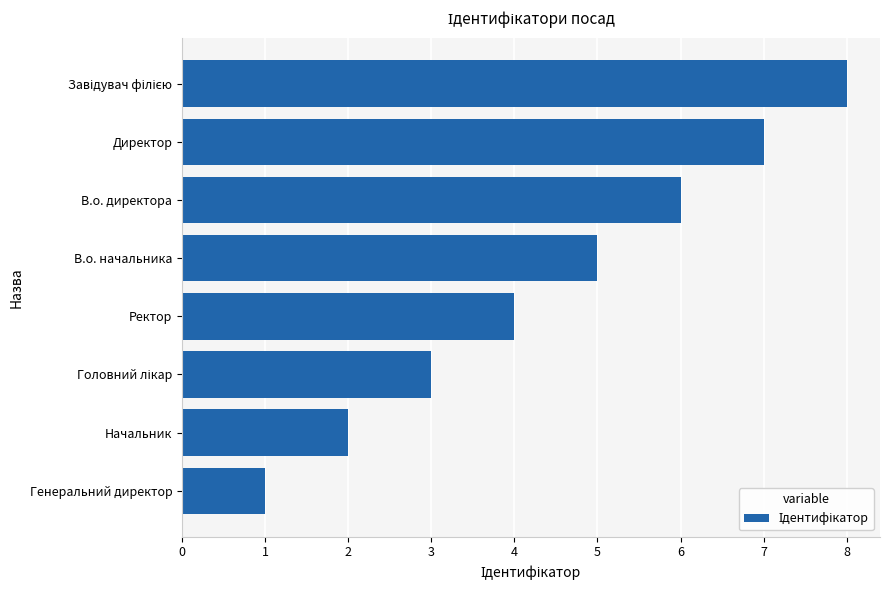

The value at Начальник is 2. True or false?

True